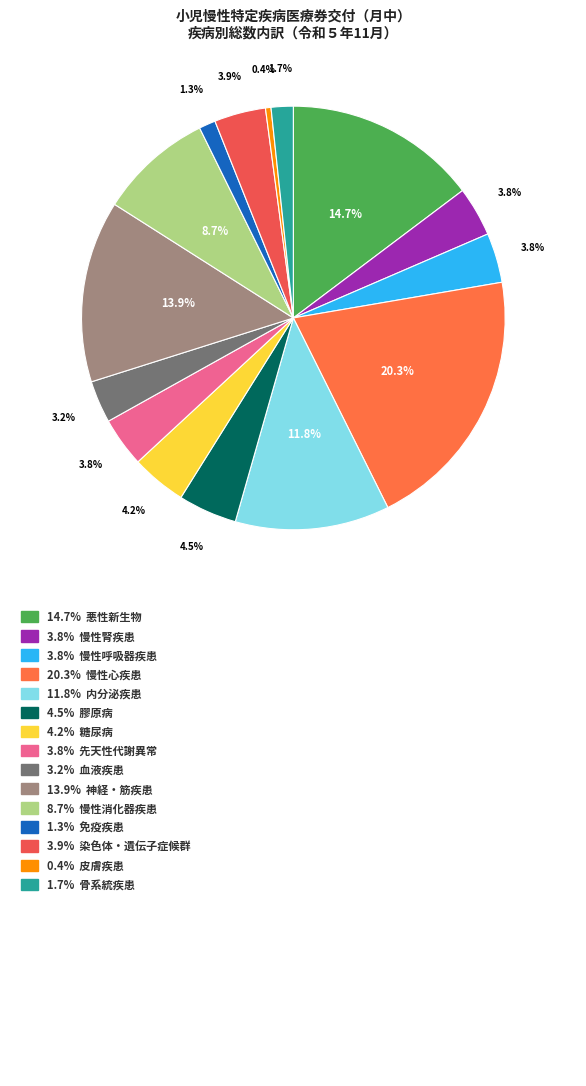

Which category has the smallest portion of the pie?

皮膚疾患